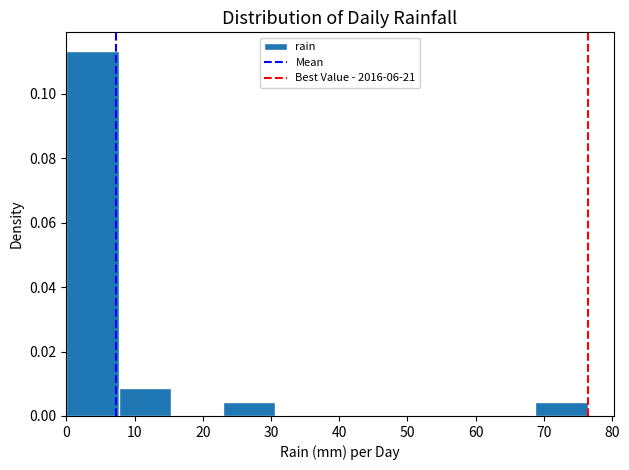

Reading left to right, list every bar in this chart as the range it spans on the x-axis followed by its height. Neither the bar edges nor the heights are printed on the chart, so give them approximately, as read against the axes.

0 to 8: 0.114
8 to 15: 0.008
15 to 23: 0
23 to 31: 0.004
31 to 38: 0
38 to 46: 0
46 to 53: 0
53 to 61: 0
61 to 69: 0
69 to 76: 0.004